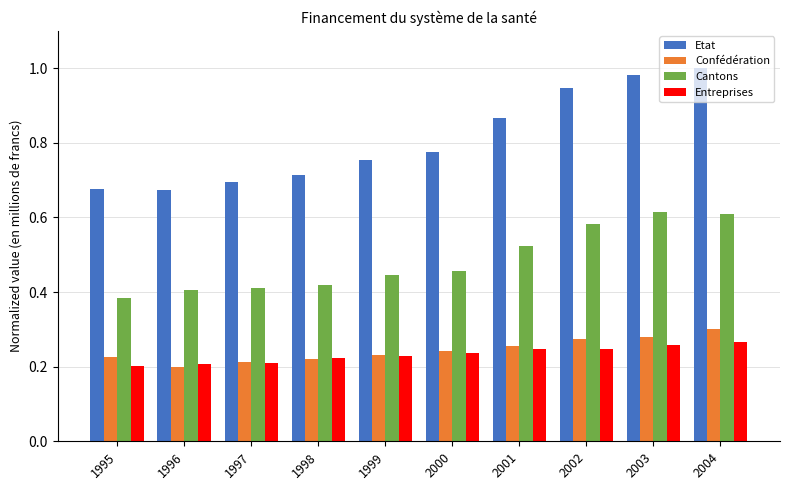

Where is Cantons nearest to the value 0?

1995